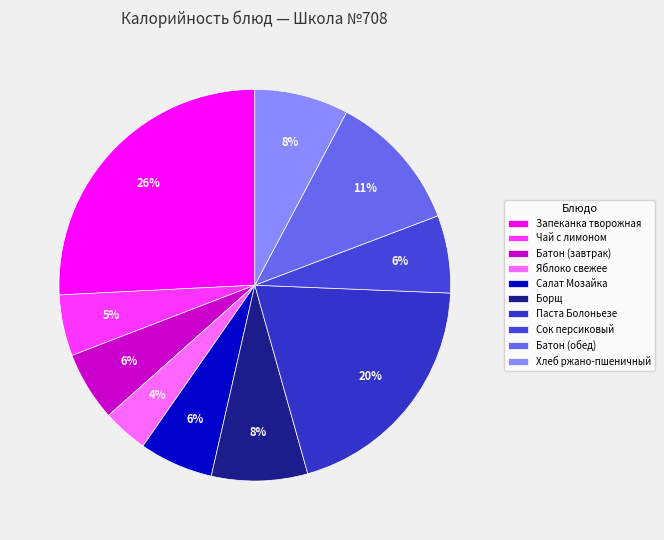

Which slice is the largest?

Запеканка творожная